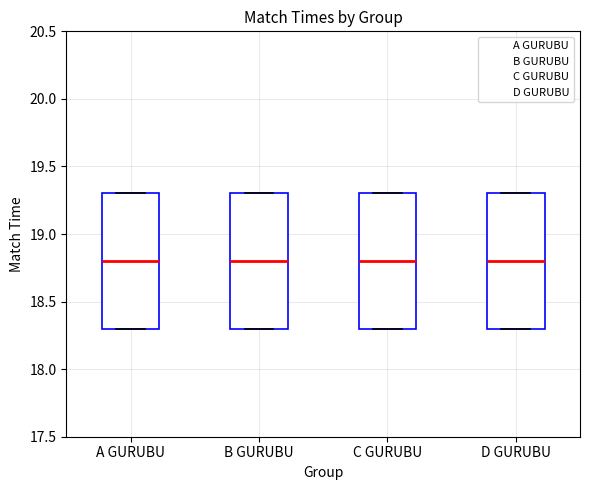

Where does the median line of the box for A GURUBU sit on the y-axis? The values are not printed on the chart, so give them approximately, as read against the axis.

18.8